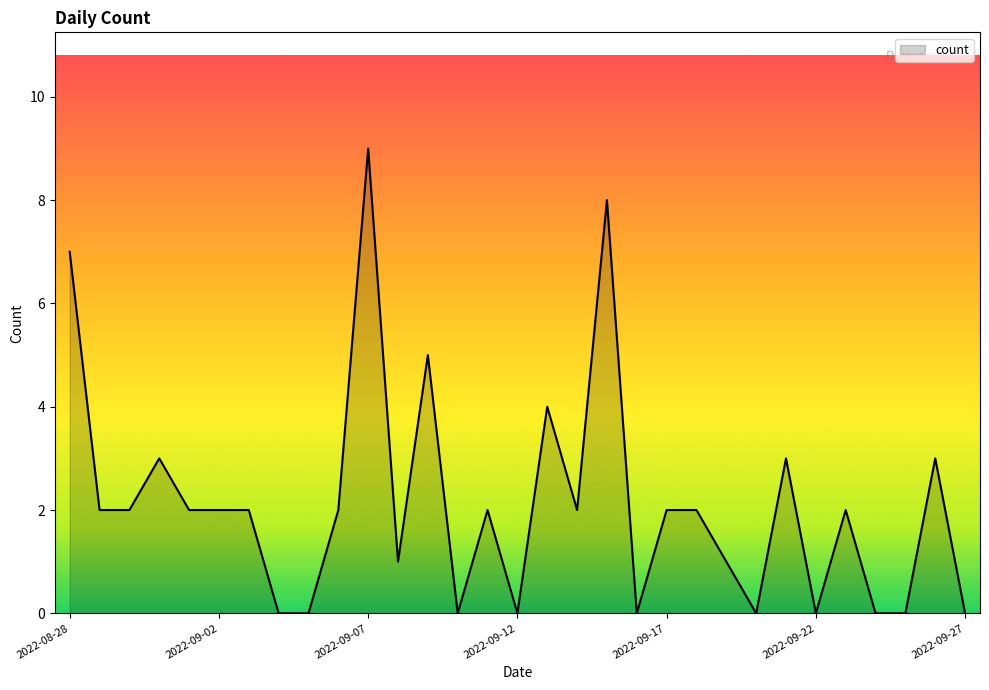

At which category does the chart reach its minimum across all series?

2022-09-04